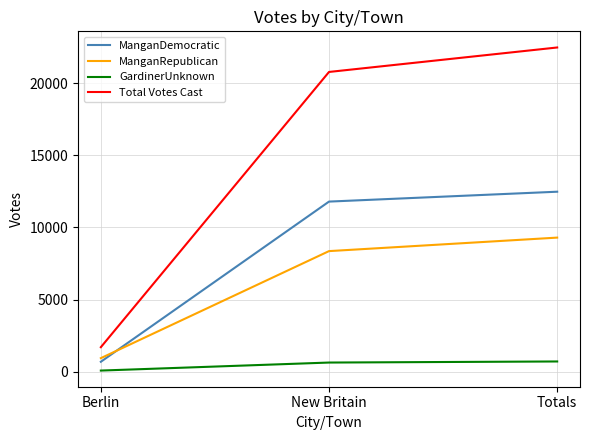

What is the greatest value displayed?

22474